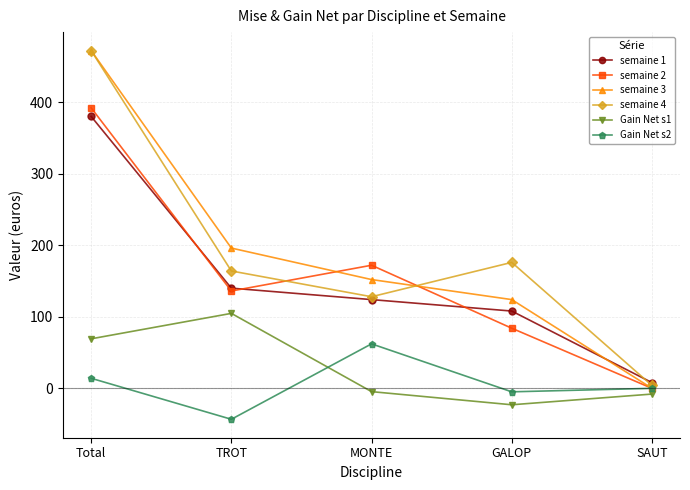

What is the greatest value displayed?

472.0